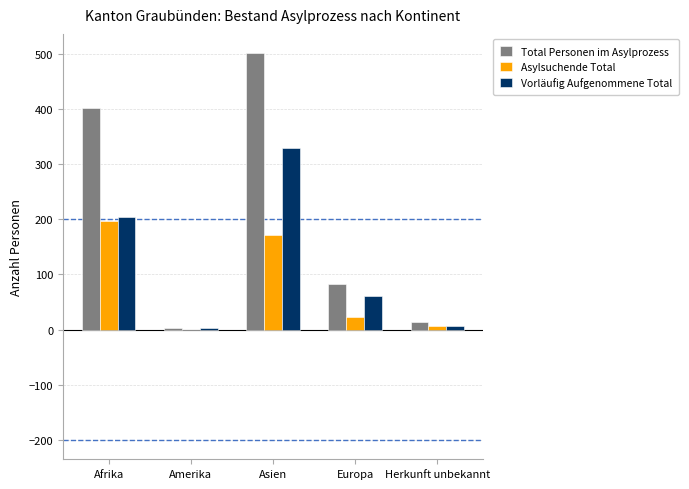

What is the average value of the Total Personen im Asylprozess series?

200